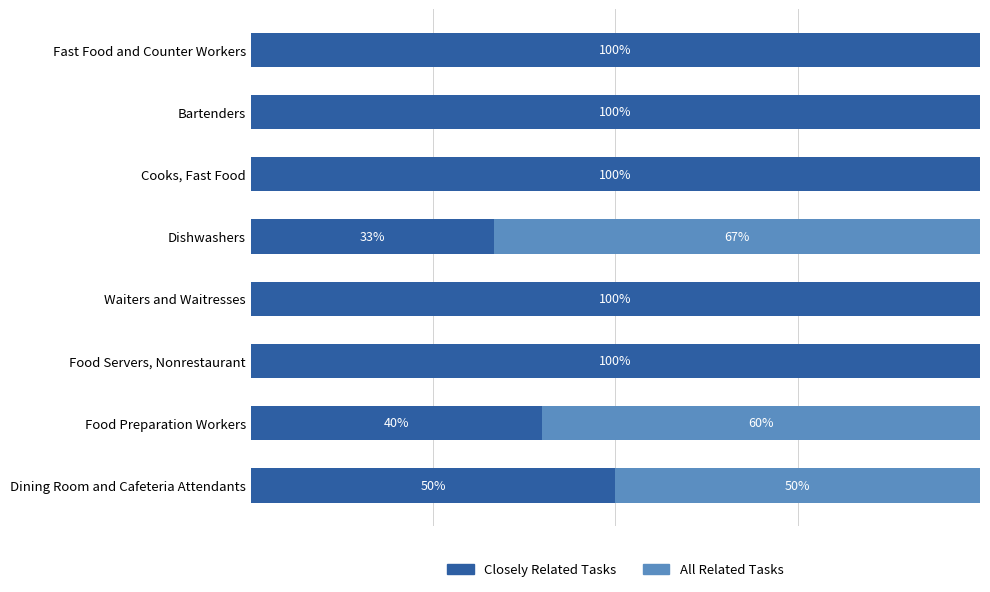

What is the average value of the All Related Tasks series?

22.1